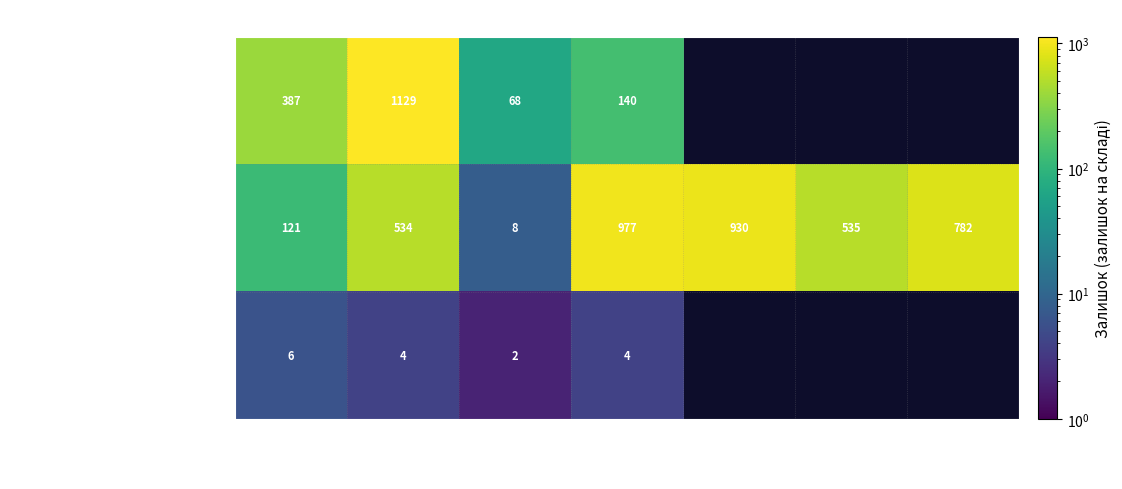

What is the minimum value for Alvic Metaldeco edge?

8